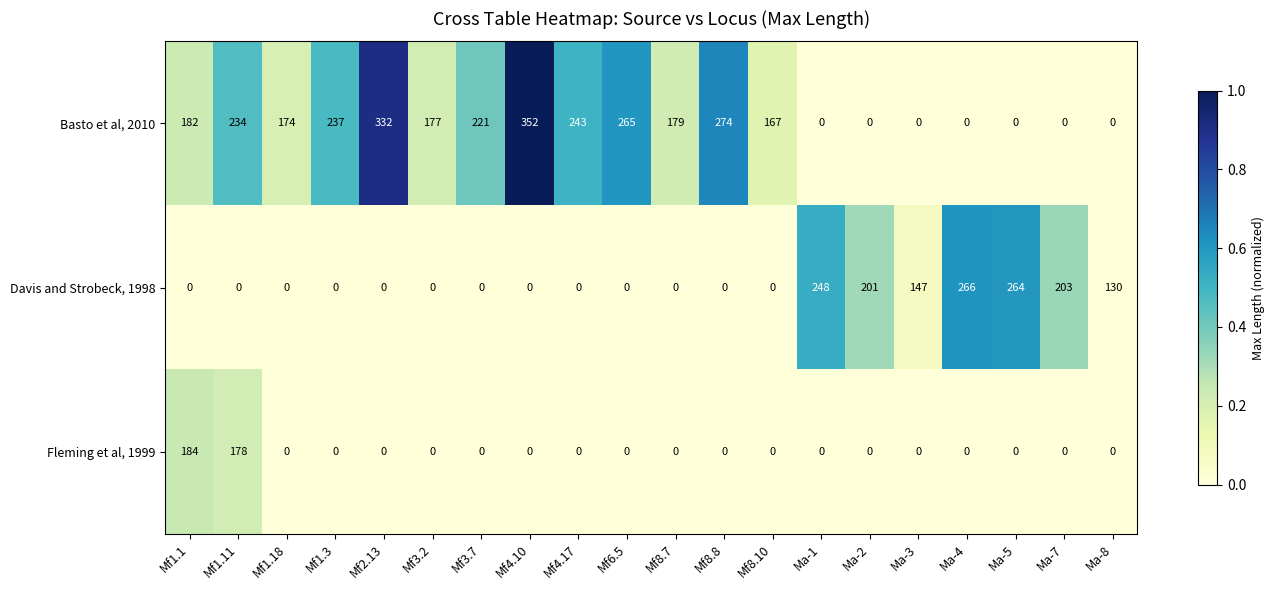

List the series in order of their peak value, lowest first.

Fleming et al, 1999, Davis and Strobeck, 1998, Basto et al, 2010